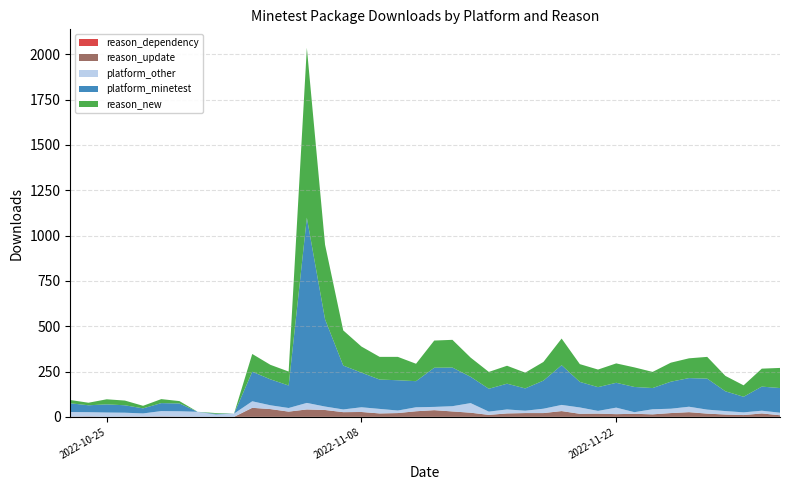

Reading left to right, list all the values displayed in this chart.

reason_dependency: 2022-10-23=0	2022-10-24=0	2022-10-25=0	2022-10-26=0	2022-10-27=0	2022-10-28=0	2022-10-29=0	2022-10-30=0	2022-10-31=0	2022-11-01=0	2022-11-02=0	2022-11-03=0	2022-11-04=0	2022-11-05=0	2022-11-06=0	2022-11-07=0	2022-11-08=0	2022-11-09=0	2022-11-10=0	2022-11-11=0	2022-11-12=0	2022-11-13=0	2022-11-14=0	2022-11-15=0	2022-11-16=0	2022-11-17=0	2022-11-18=0	2022-11-19=0	2022-11-20=0	2022-11-21=0	2022-11-22=0	2022-11-23=0	2022-11-24=0	2022-11-25=0	2022-11-26=0	2022-11-27=0	2022-11-28=0	2022-11-29=0	2022-11-30=0	2022-12-01=0
reason_update: 2022-10-23=1	2022-10-24=2	2022-10-25=0	2022-10-26=1	2022-10-27=1	2022-10-28=2	2022-10-29=1	2022-10-30=0	2022-10-31=0	2022-11-01=0	2022-11-02=50	2022-11-03=43	2022-11-04=29	2022-11-05=41	2022-11-06=38	2022-11-07=26	2022-11-08=27	2022-11-09=19	2022-11-10=21	2022-11-11=31	2022-11-12=37	2022-11-13=30	2022-11-14=23	2022-11-15=11	2022-11-16=19	2022-11-17=21	2022-11-18=21	2022-11-19=32	2022-11-20=17	2022-11-21=18	2022-11-22=15	2022-11-23=17	2022-11-24=14	2022-11-25=21	2022-11-26=26	2022-11-27=18	2022-11-28=13	2022-11-29=10	2022-11-30=19	2022-12-01=9
platform_other: 2022-10-23=26	2022-10-24=24	2022-10-25=24	2022-10-26=22	2022-10-27=18	2022-10-28=30	2022-10-29=30	2022-10-30=28	2022-10-31=13	2022-11-01=18	2022-11-02=36	2022-11-03=21	2022-11-04=20	2022-11-05=36	2022-11-06=19	2022-11-07=15	2022-11-08=26	2022-11-09=25	2022-11-10=14	2022-11-11=22	2022-11-12=18	2022-11-13=29	2022-11-14=53	2022-11-15=18	2022-11-16=22	2022-11-17=13	2022-11-18=24	2022-11-19=34	2022-11-20=35	2022-11-21=15	2022-11-22=36	2022-11-23=9	2022-11-24=28	2022-11-25=24	2022-11-26=30	2022-11-27=22	2022-11-28=19	2022-11-29=15	2022-11-30=15	2022-12-01=14
platform_minetest: 2022-10-23=48	2022-10-24=38	2022-10-25=45	2022-10-26=41	2022-10-27=28	2022-10-28=44	2022-10-29=43	2022-10-30=0	2022-10-31=4	2022-11-01=0	2022-11-02=163	2022-11-03=143	2022-11-04=124	2022-11-05=1022	2022-11-06=481	2022-11-07=242	2022-11-08=191	2022-11-09=162	2022-11-10=167	2022-11-11=144	2022-11-12=216	2022-11-13=213	2022-11-14=145	2022-11-15=126	2022-11-16=142	2022-11-17=123	2022-11-18=155	2022-11-19=219	2022-11-20=141	2022-11-21=131	2022-11-22=137	2022-11-23=139	2022-11-24=117	2022-11-25=149	2022-11-26=158	2022-11-27=171	2022-11-28=109	2022-11-29=86	2022-11-30=133	2022-12-01=136
reason_new: 2022-10-23=18	2022-10-24=14	2022-10-25=28	2022-10-26=26	2022-10-27=14	2022-10-28=22	2022-10-29=13	2022-10-30=0	2022-10-31=4	2022-11-01=0	2022-11-02=98	2022-11-03=80	2022-11-04=77	2022-11-05=937	2022-11-06=412	2022-11-07=194	2022-11-08=144	2022-11-09=125	2022-11-10=129	2022-11-11=96	2022-11-12=150	2022-11-13=153	2022-11-14=106	2022-11-15=93	2022-11-16=99	2022-11-17=87	2022-11-18=103	2022-11-19=147	2022-11-20=98	2022-11-21=97	2022-11-22=107	2022-11-23=108	2022-11-24=89	2022-11-25=105	2022-11-26=109	2022-11-27=120	2022-11-28=85	2022-11-29=63	2022-11-30=99	2022-12-01=111